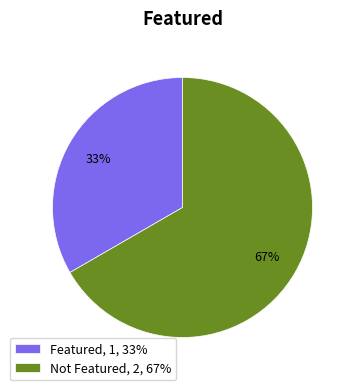

To the nearest percent, what is the combined percentage of Featured, 1, 33% and Not Featured, 2, 67%?

100%